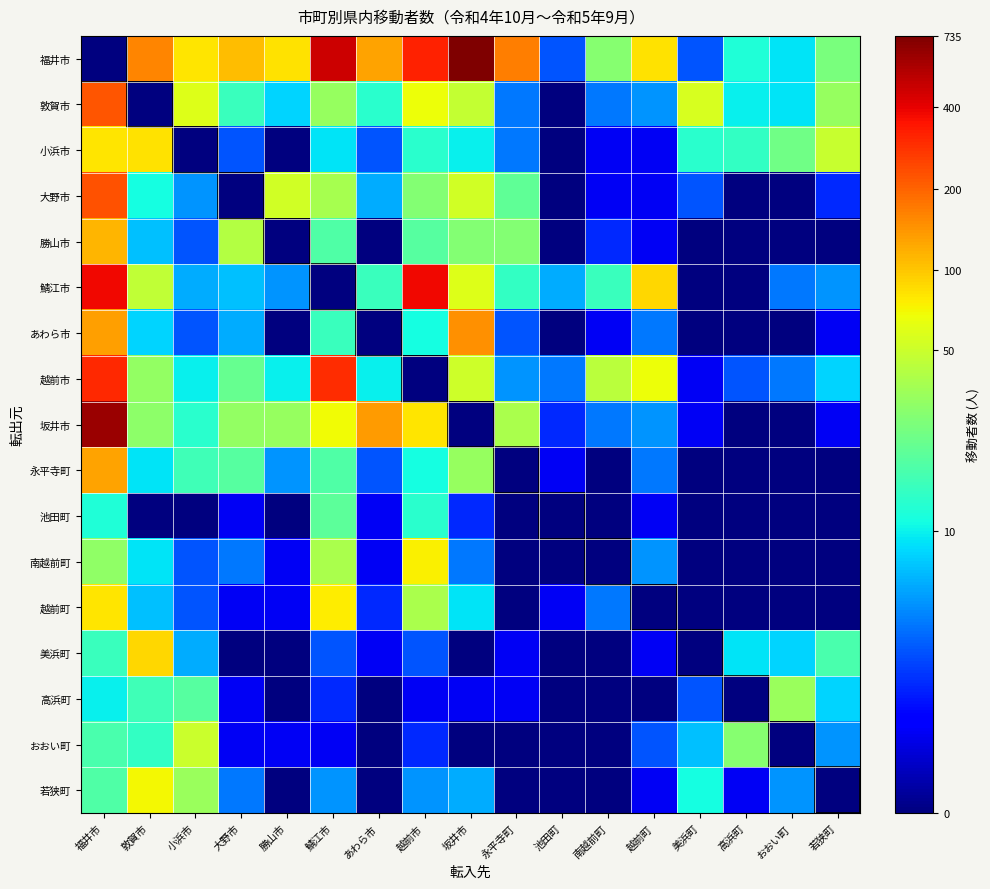

List the series in order of their peak value, lowest first.

池田町, 高浜町, おおい町, 若狭町, 南越前町, 越前町, 小浜市, 美浜町, 勝山市, 永平寺町, あわら市, 敦賀市, 大野市, 越前市, 鯖江市, 坂井市, 福井市